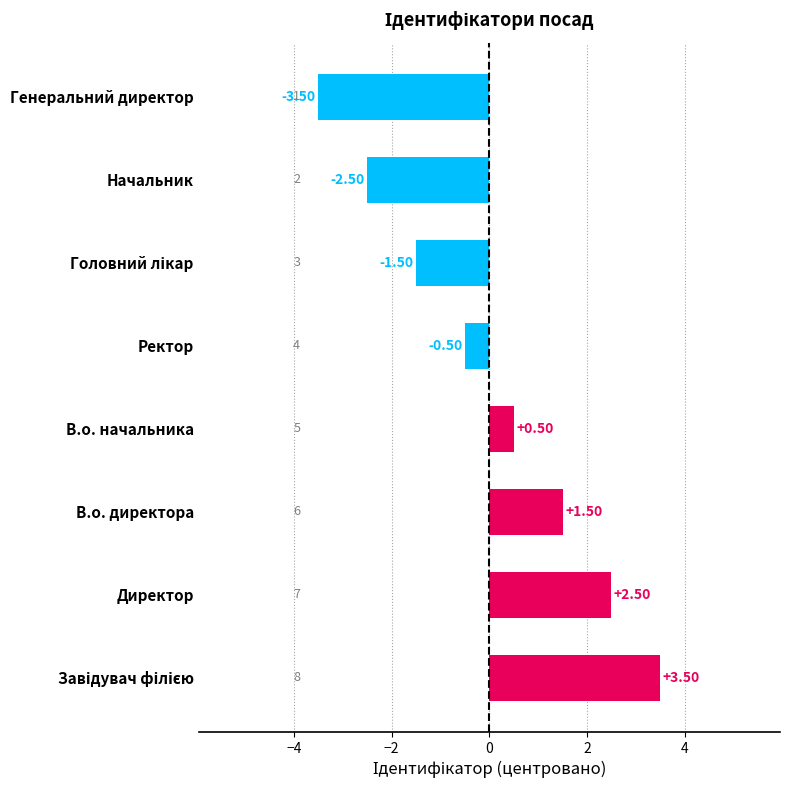

What is the difference between the second highest and minimum values?

6.0